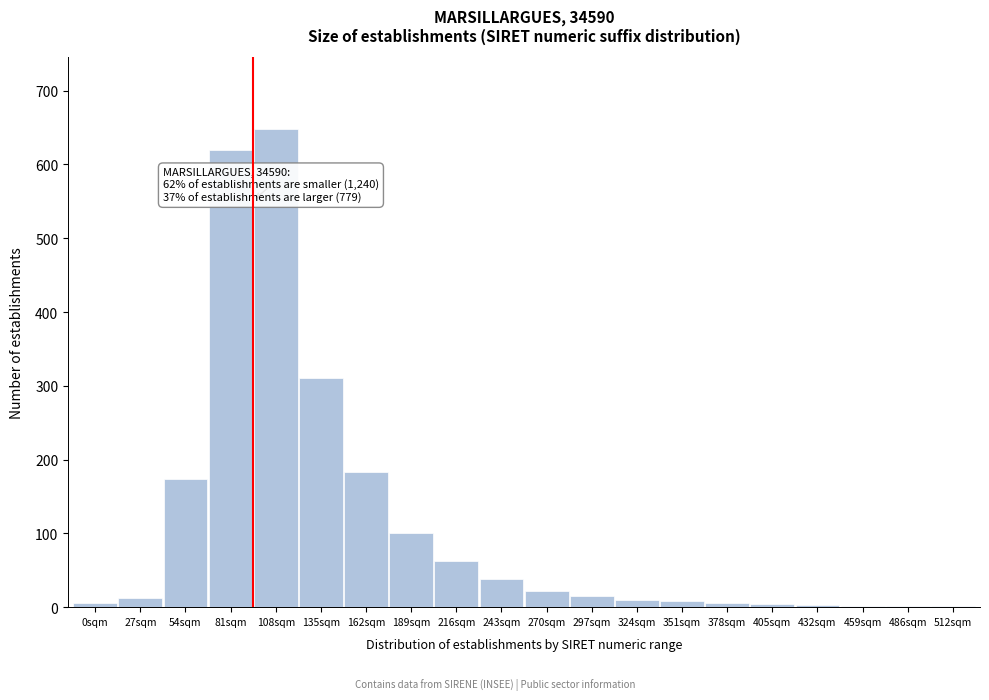

What is the greatest value displayed?

648